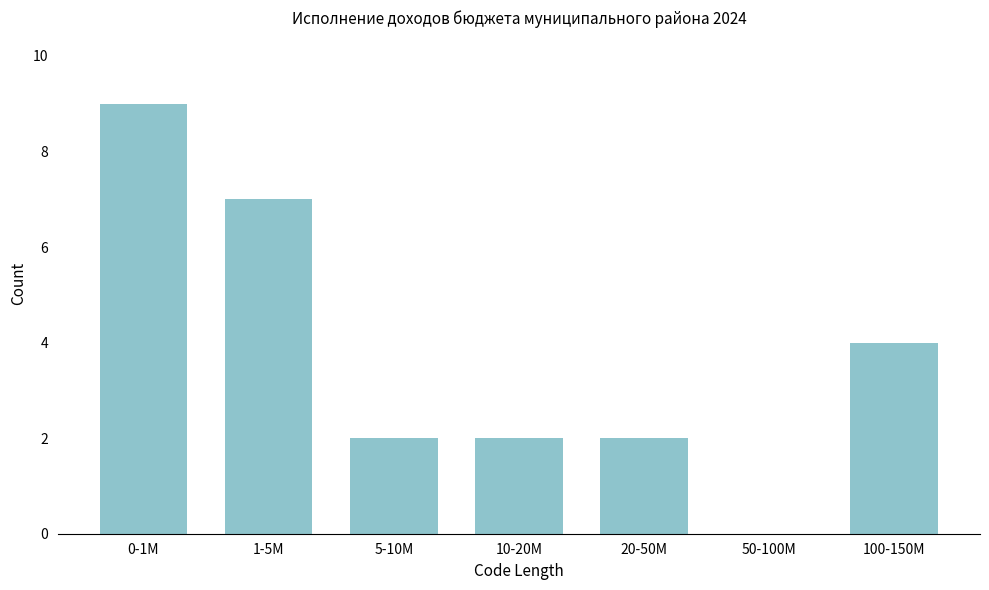

Reading left to right, what are all the values shown in this chart?

0-1M=9	1-5M=7	5-10M=2	10-20M=2	20-50M=2	50-100M=0	100-150M=4